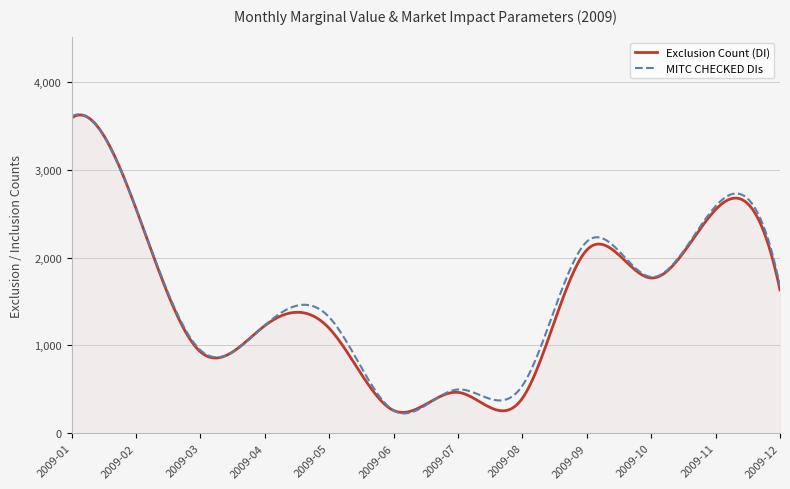

What is the maximum value shown in the chart?

3631.1